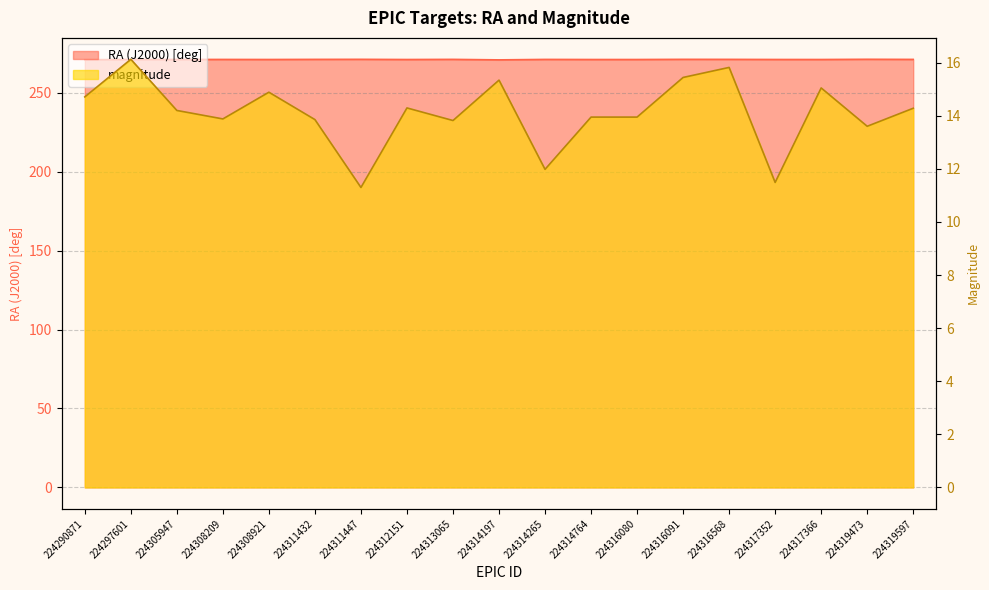

Where is RA (J2000) [deg] nearest to the value 271?

224290871